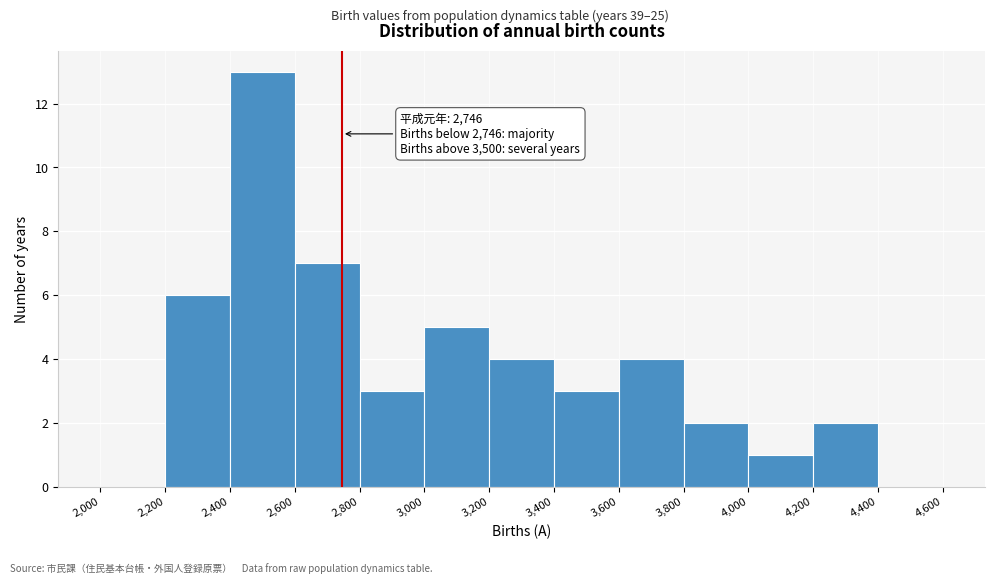

Over which range of the x-axis is the bar tallest?

2,400 to 2,600